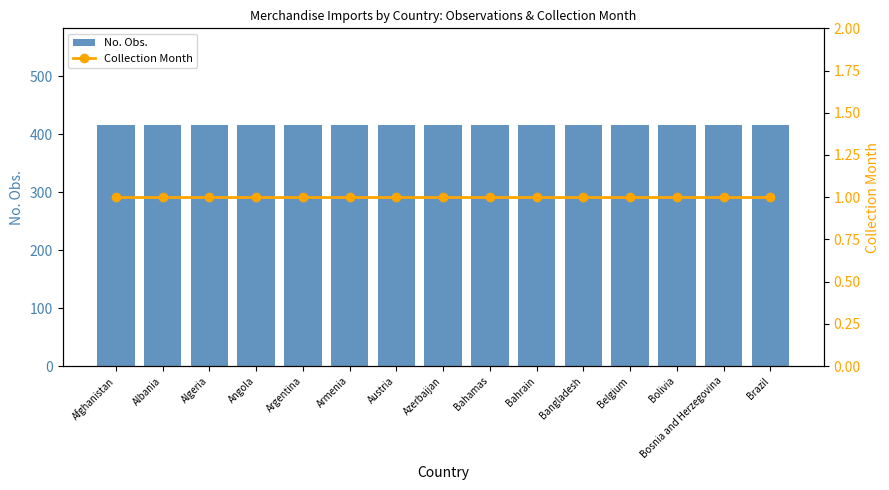

Is it true that No. Obs. equals 142 at Argentina?

False